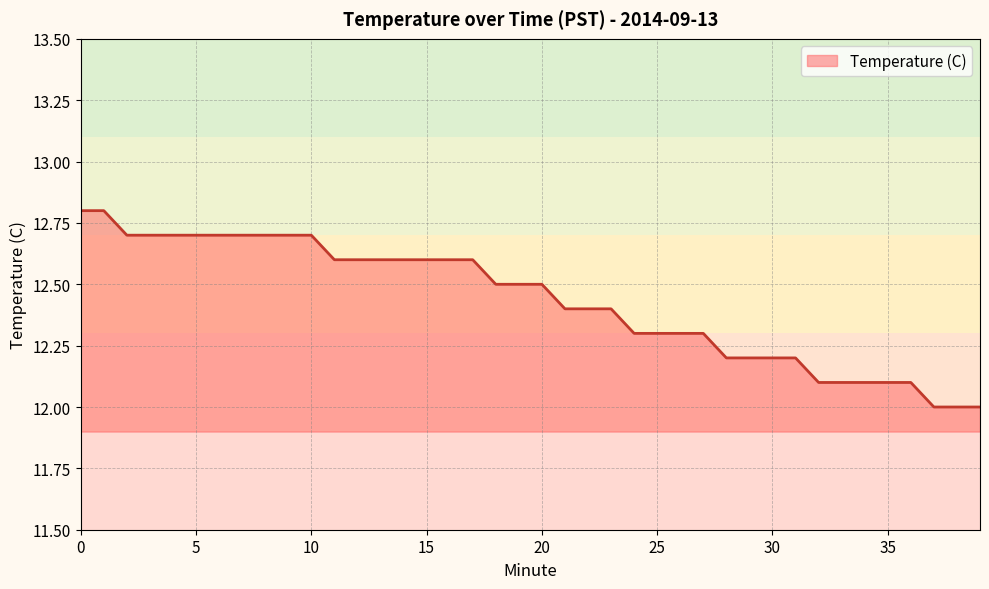

What is the minimum value shown in the chart?

12.0